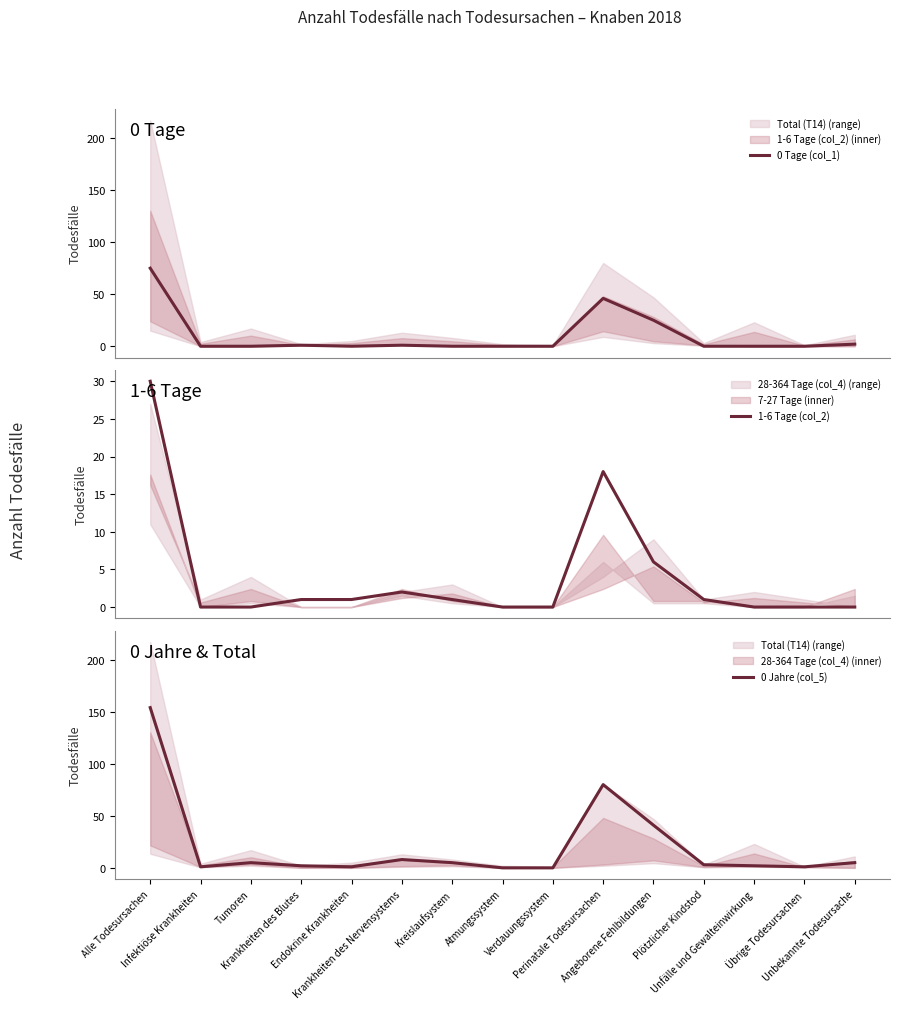

What is the label of the 3rd point from the right?

Unfälle und Gewalteinwirkung